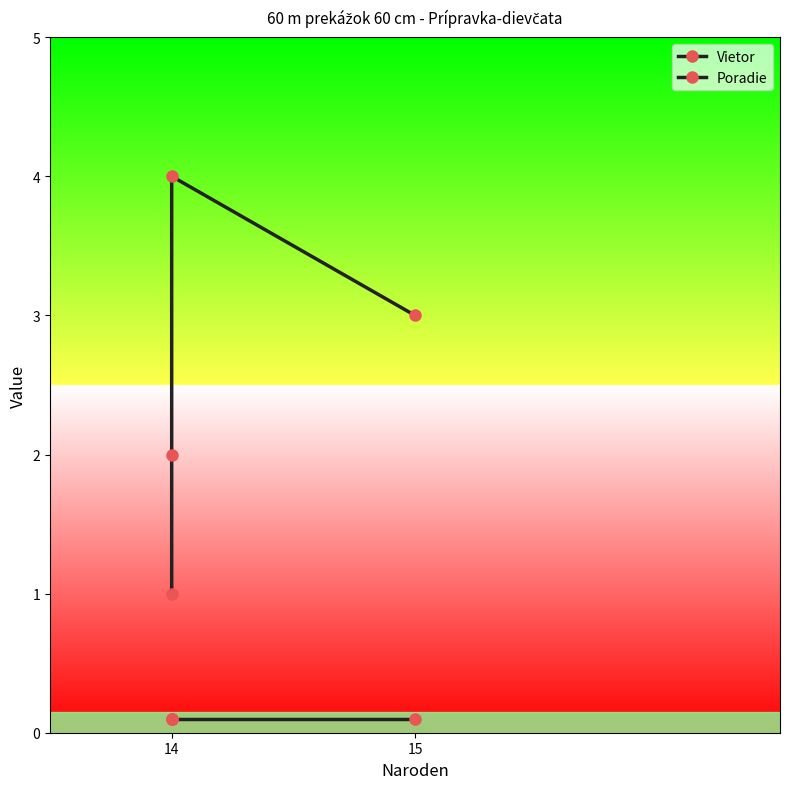

What is the minimum value for Vietor?

0.1